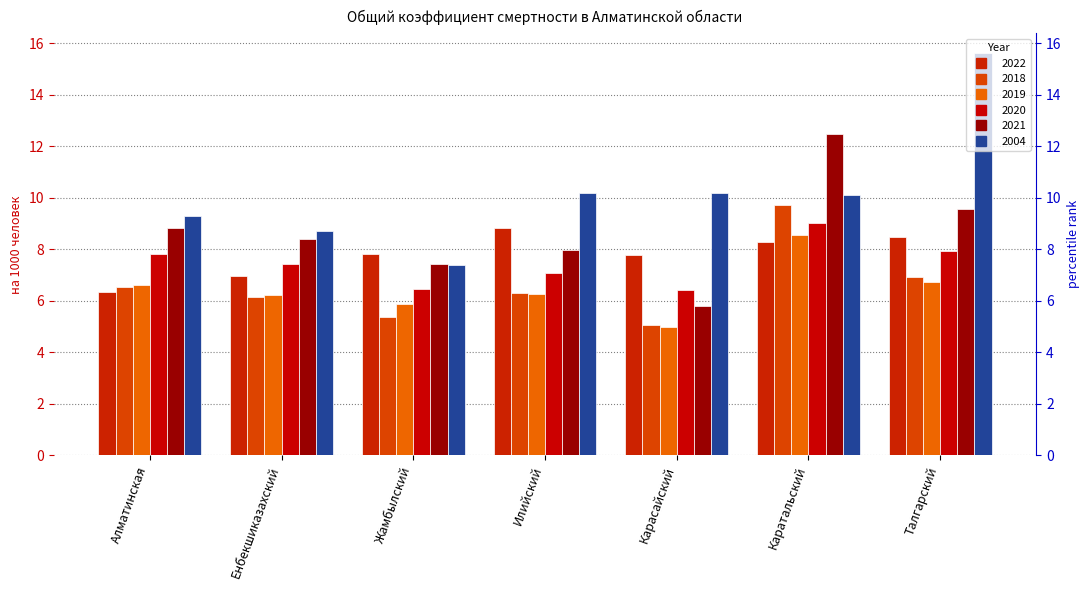

Does the chart contain stacked bars?

No